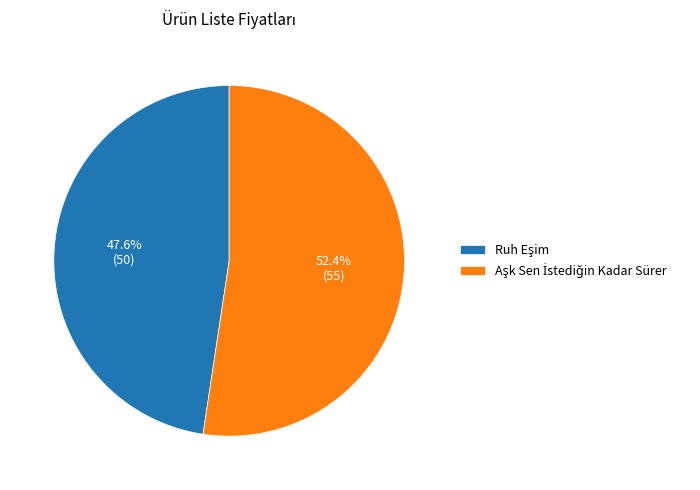

Is there a majority slice in this chart?

Yes